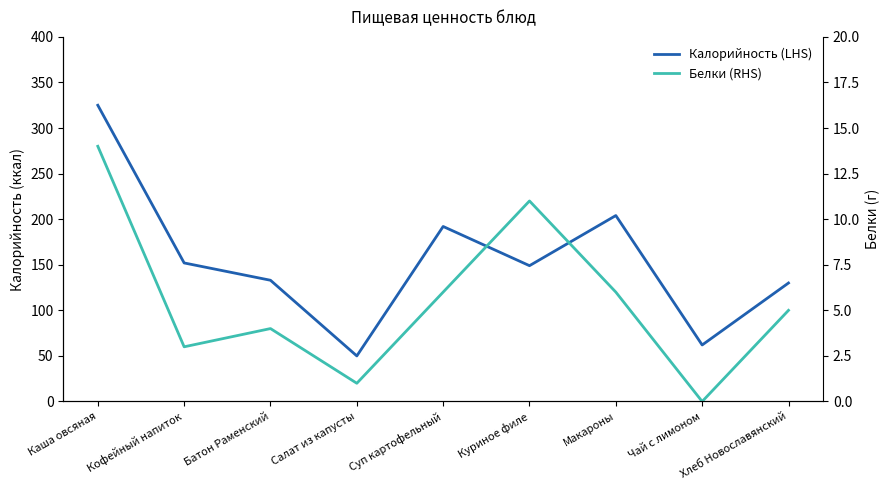

What is the label of the 8th point from the right?

Кофейный напиток